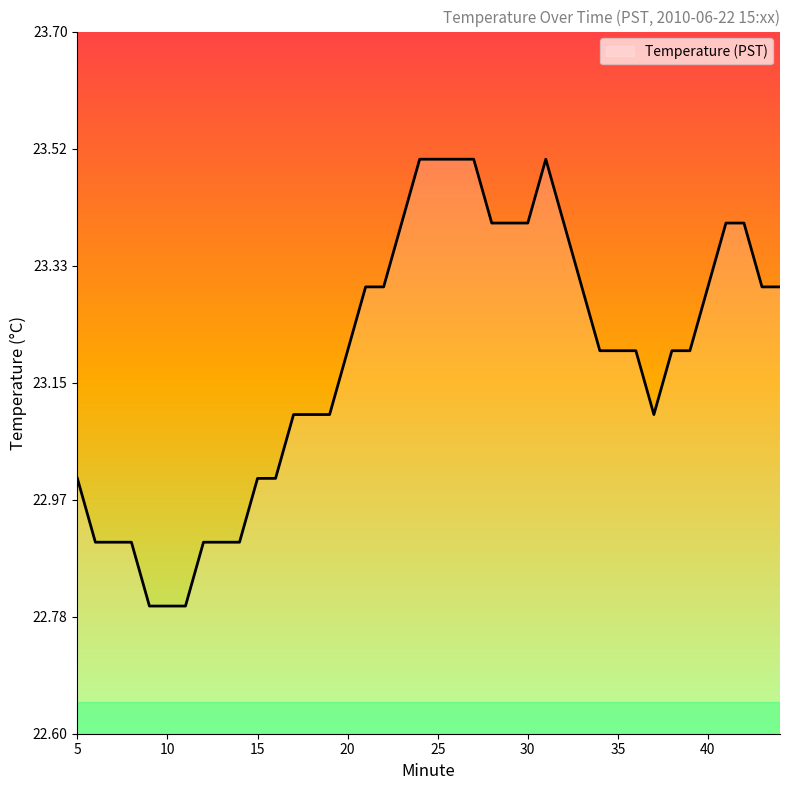

What is the difference between the maximum and minimum values?

0.7